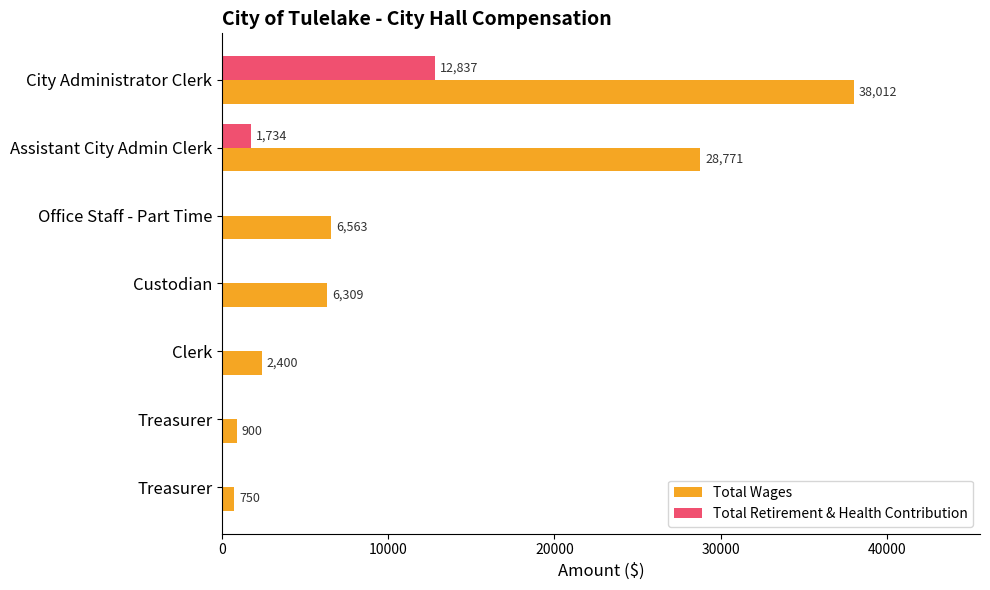

Reading left to right, list all the values displayed in this chart.

Total Wages: 38012	28771	6563	6309	2400	900	750
Total Retirement & Health Contribution: 12837	1734	0	0	0	0	0